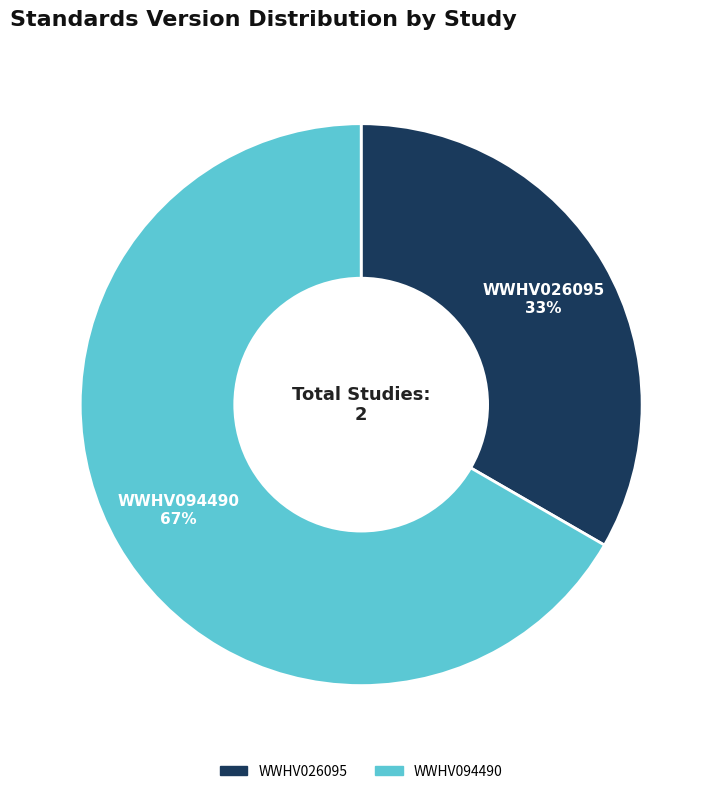

Which has a higher value, WWHV094490 or WWHV026095?

WWHV094490